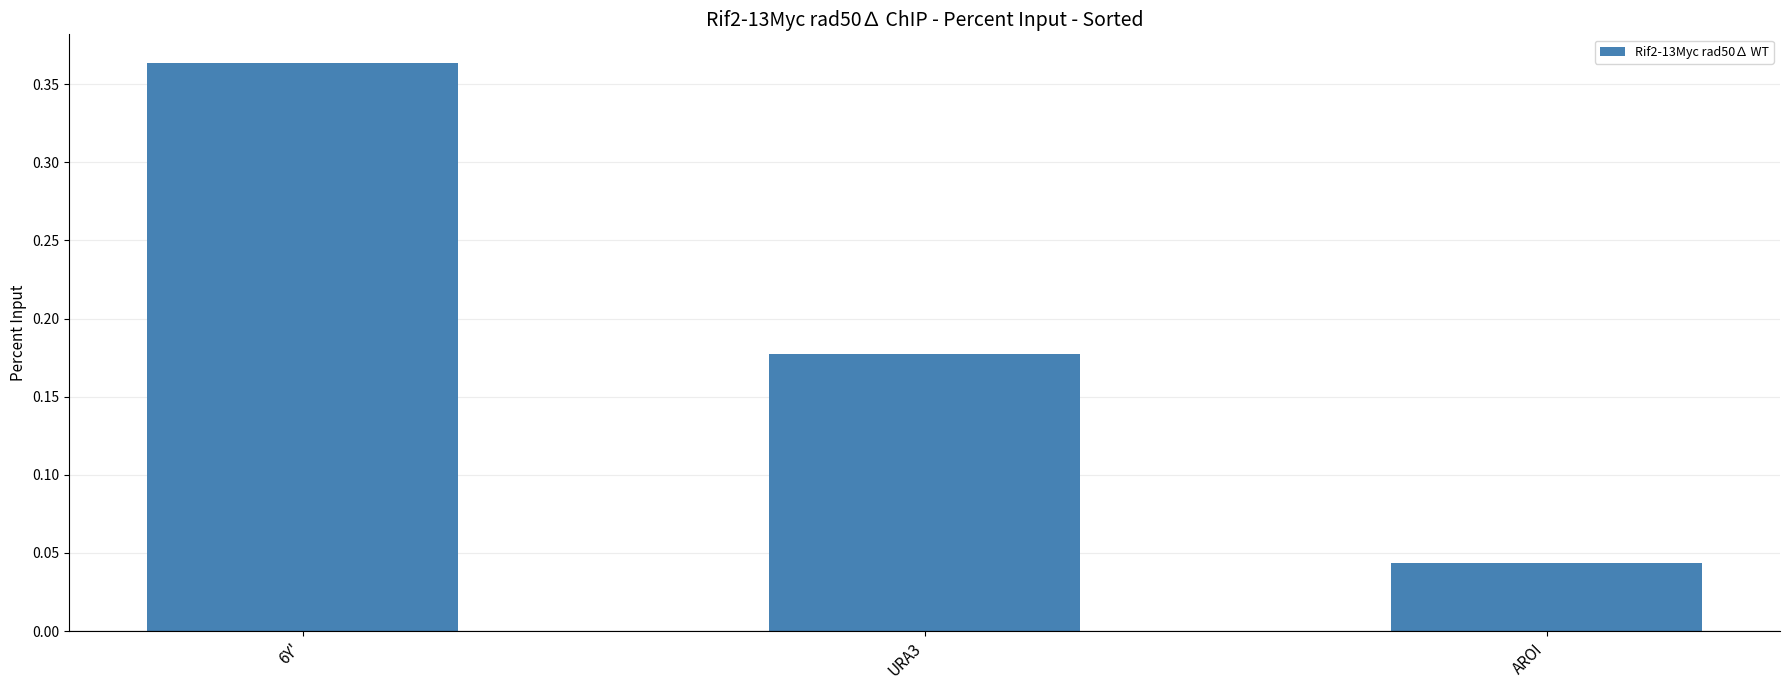

True or false: the data shows 0.6 at 6Y'.

False